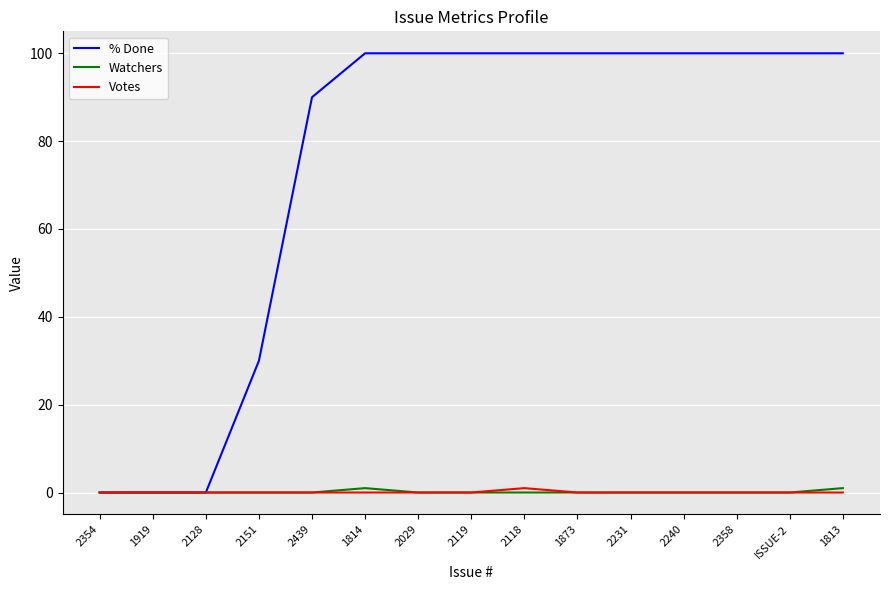

What are all the series names shown in the legend?

% Done, Watchers, Votes